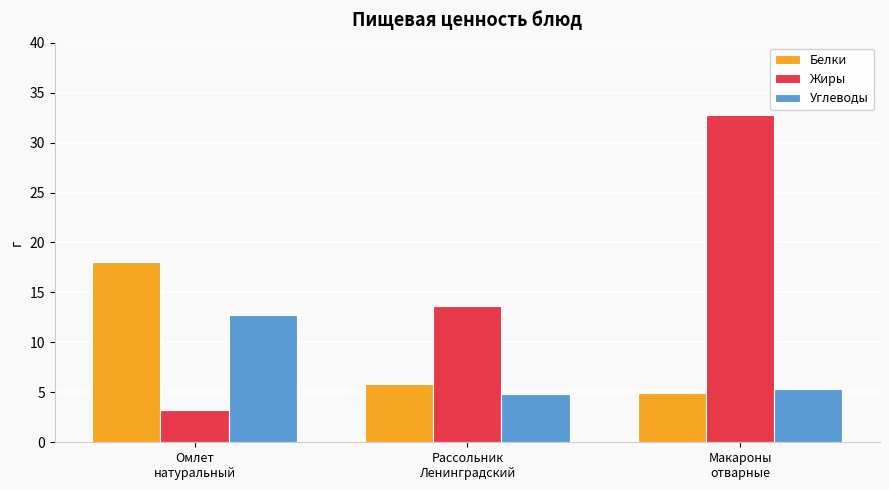

How many groups of bars are there?

3